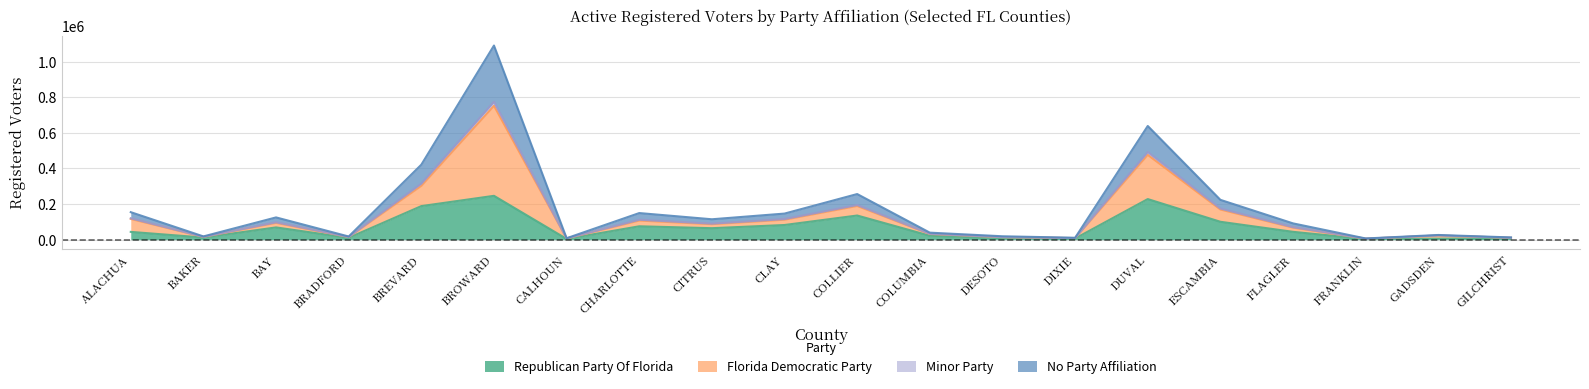

At which category is the sum across all series the highest?

BROWARD